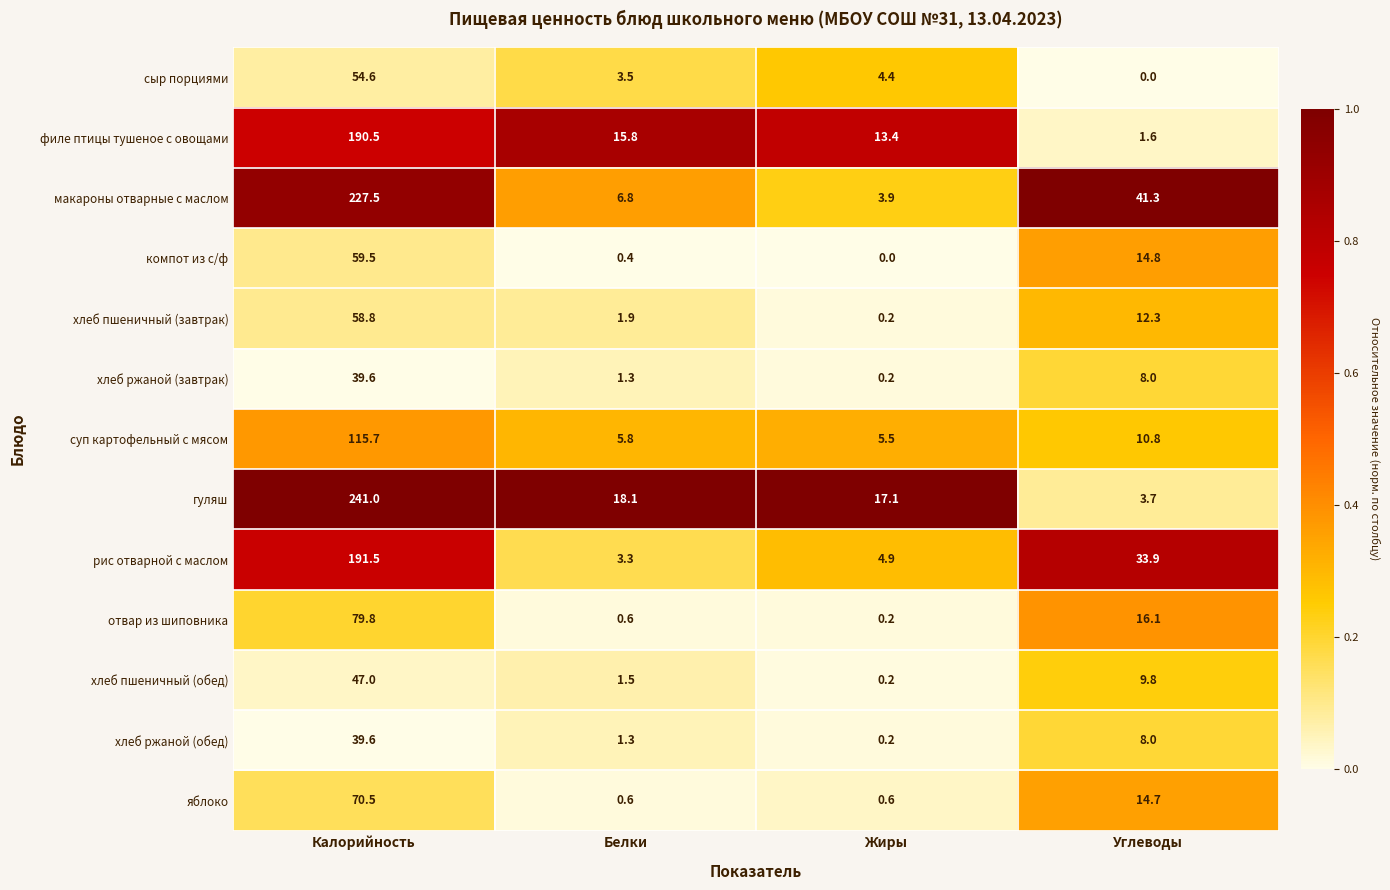

Which series changed the most between Белки and Жиры?

макароны отварные с маслом